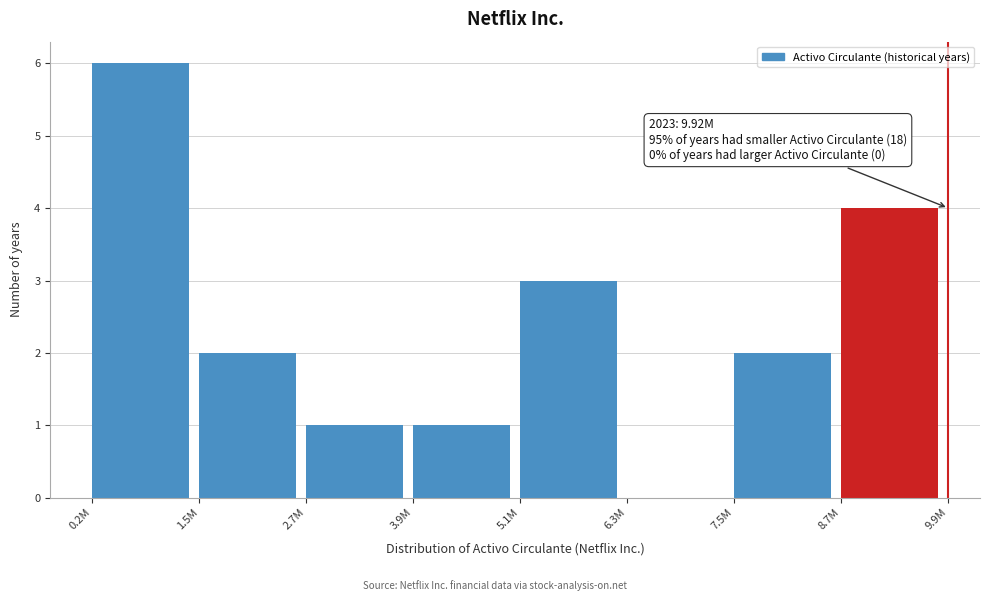

Reading right to left, list all the values displayed in this chart.

8.7M=4	7.5M=2	6.3M=0	5.1M=3	3.9M=1	2.7M=1	1.5M=2	0.2M=6